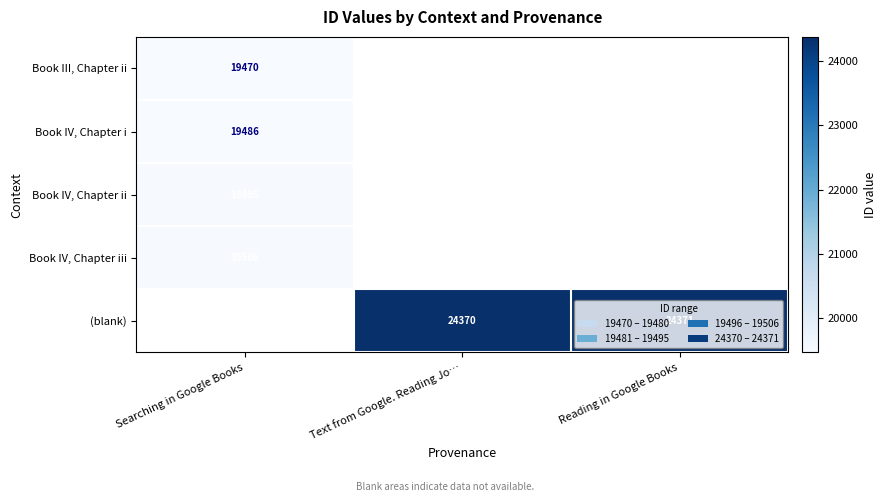

Is it true that Book IV, Chapter ii equals 29924.9 at Searching in Google Books?

False